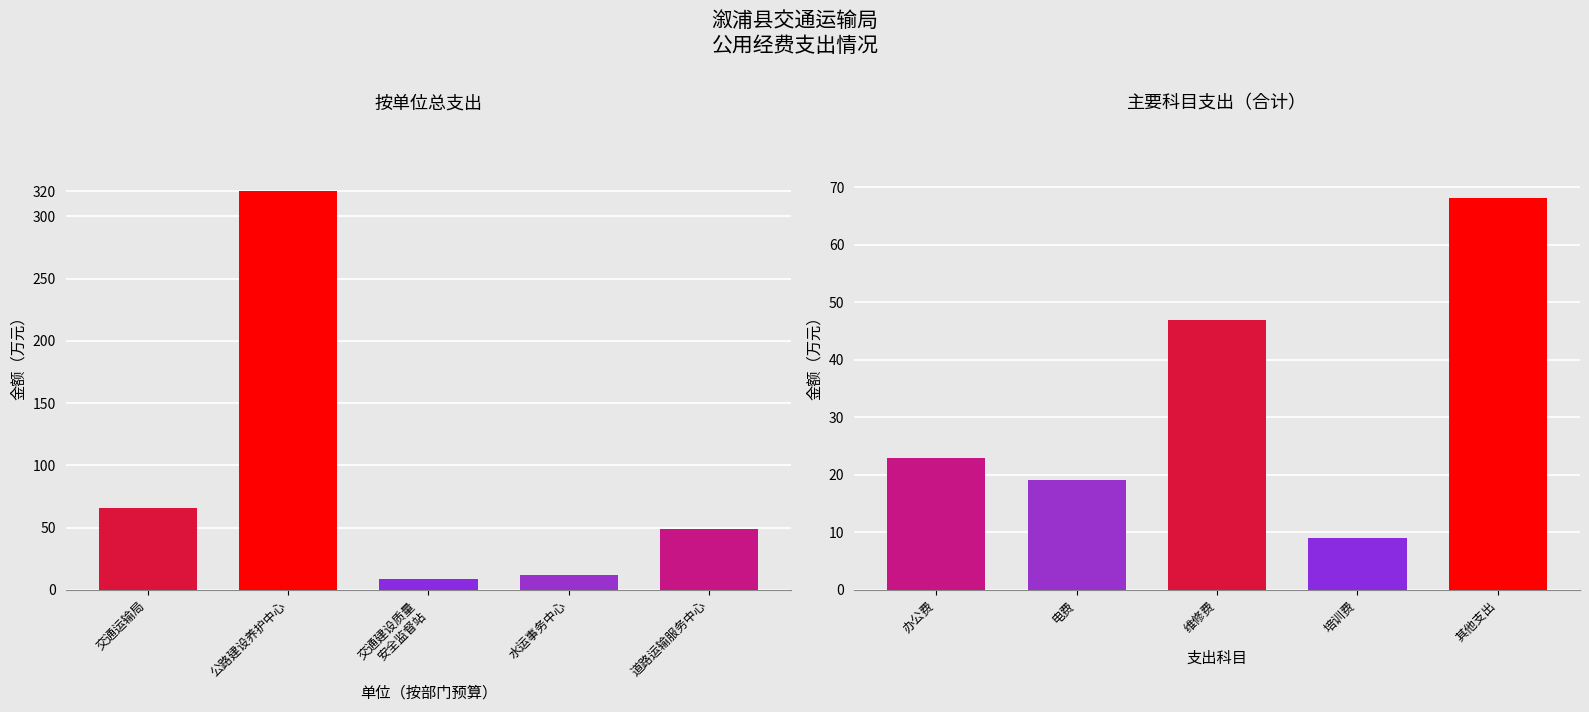

What is the label of the 5th bar from the left?

道路运输服务中心